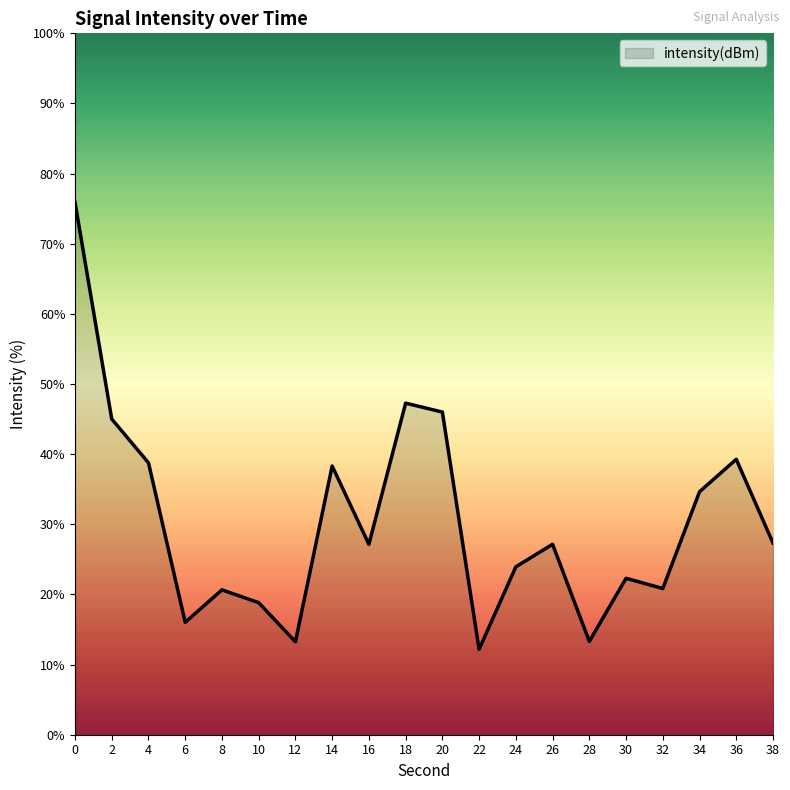

What is the difference between the maximum and second lowest values?

62.7